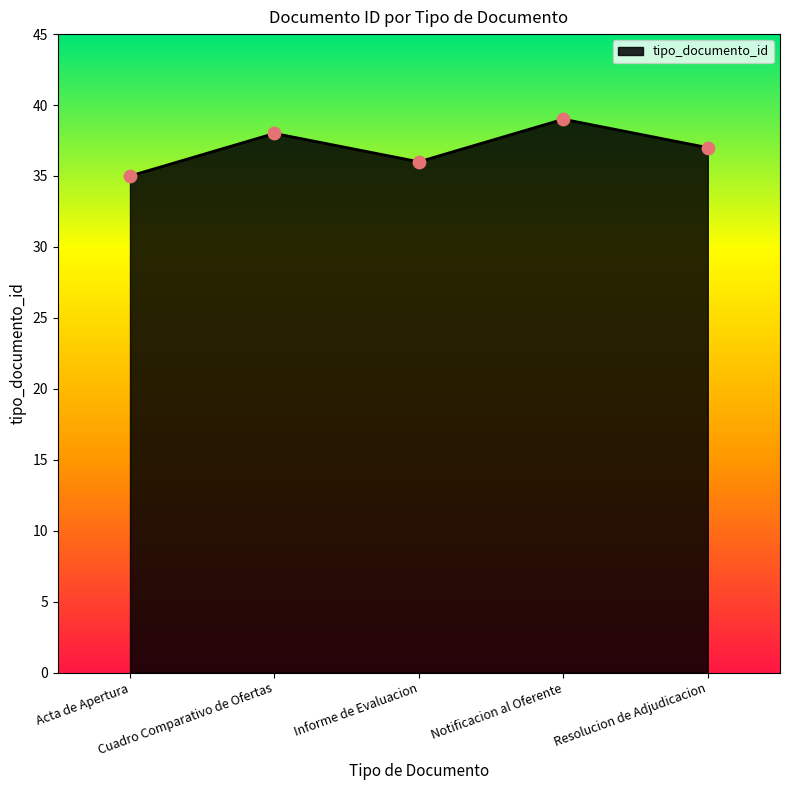

Between Notificacion al Oferente and Resolucion de Adjudicacion, which is larger?

Notificacion al Oferente